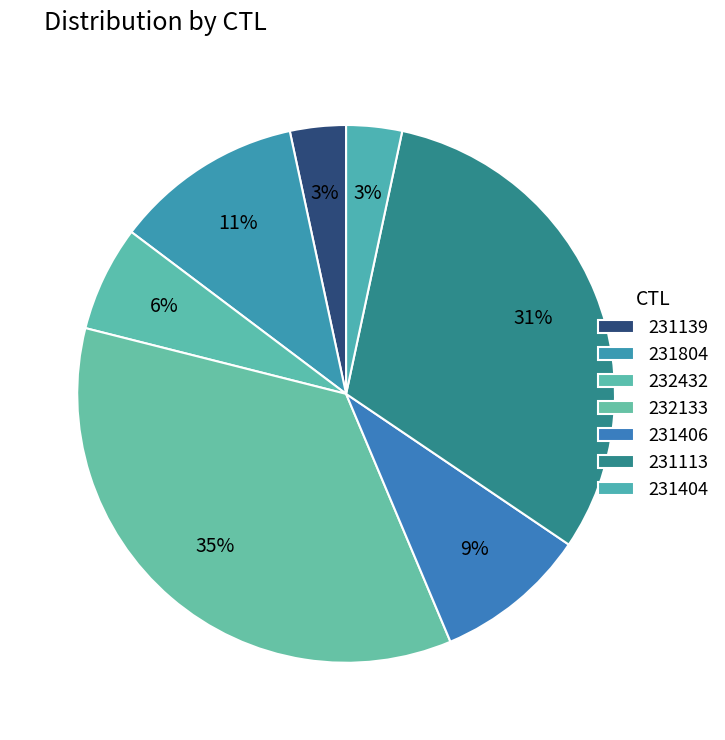

To the nearest percent, what portion does 232133 represent?

35%